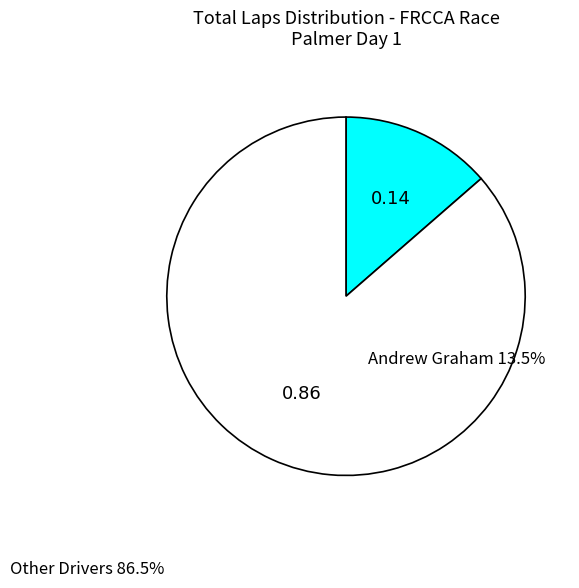

Is there a majority slice in this chart?

Yes